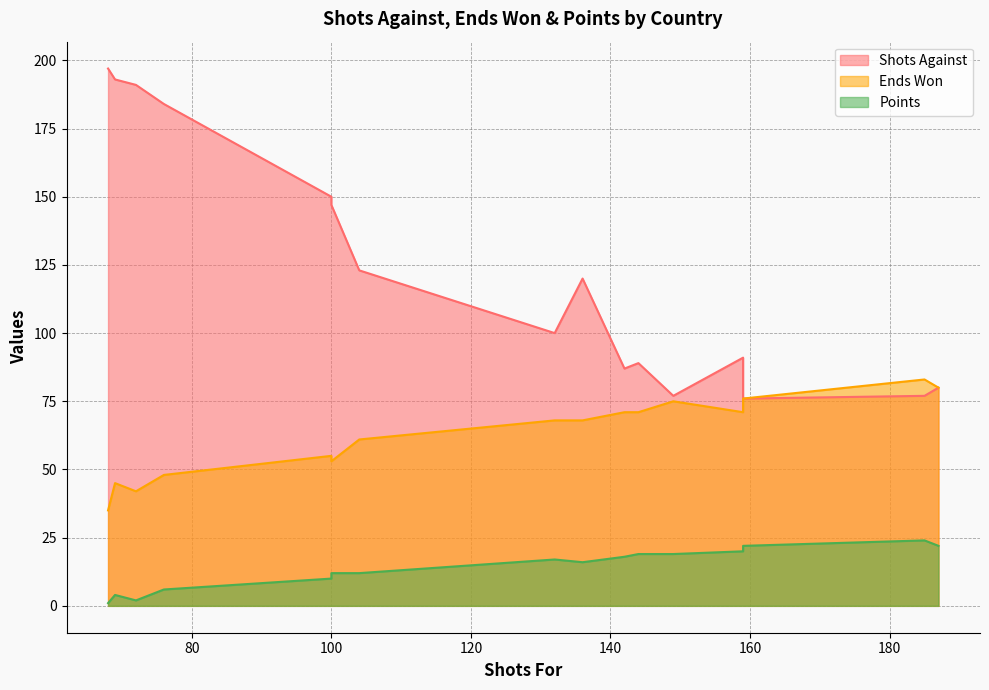

How many lines are shown in the chart?

3